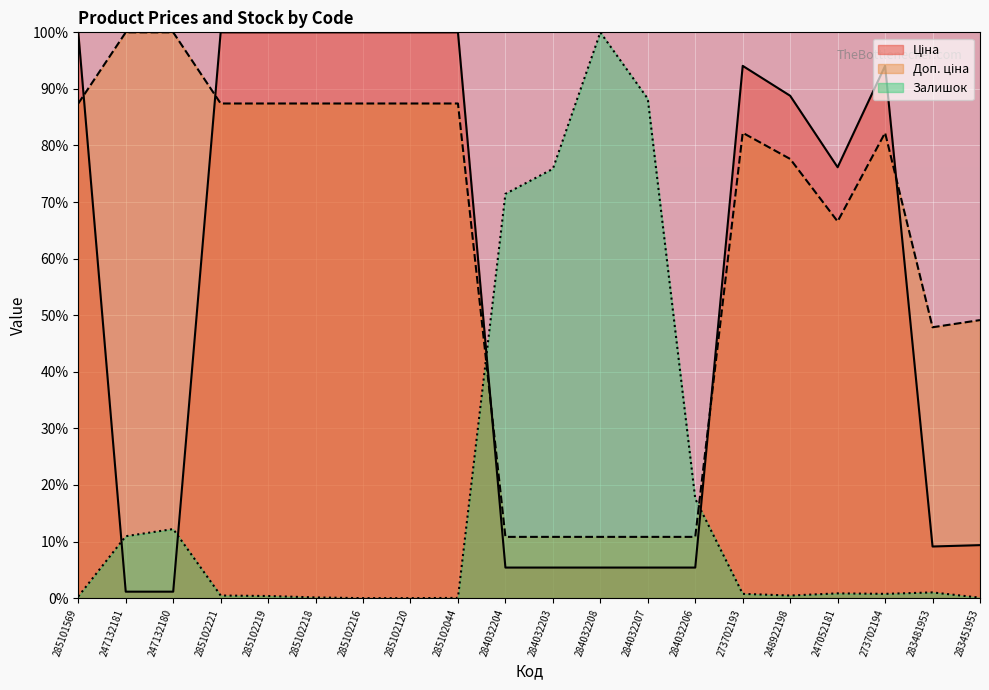

Does the chart display data point markers on the line(s)?

No